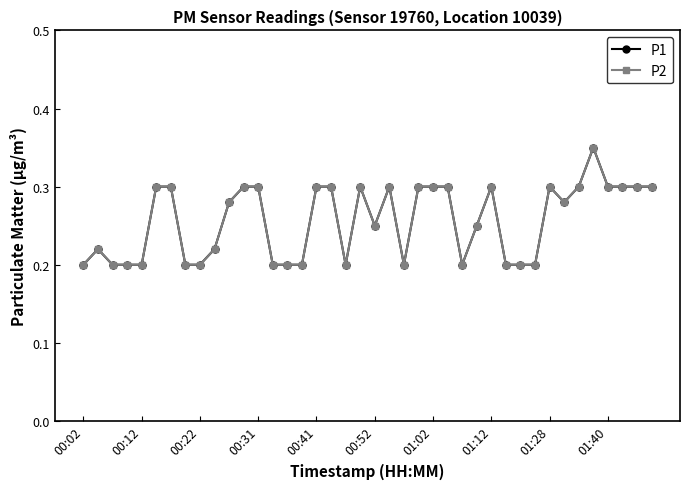

Which series has the largest total across all categories?

P1